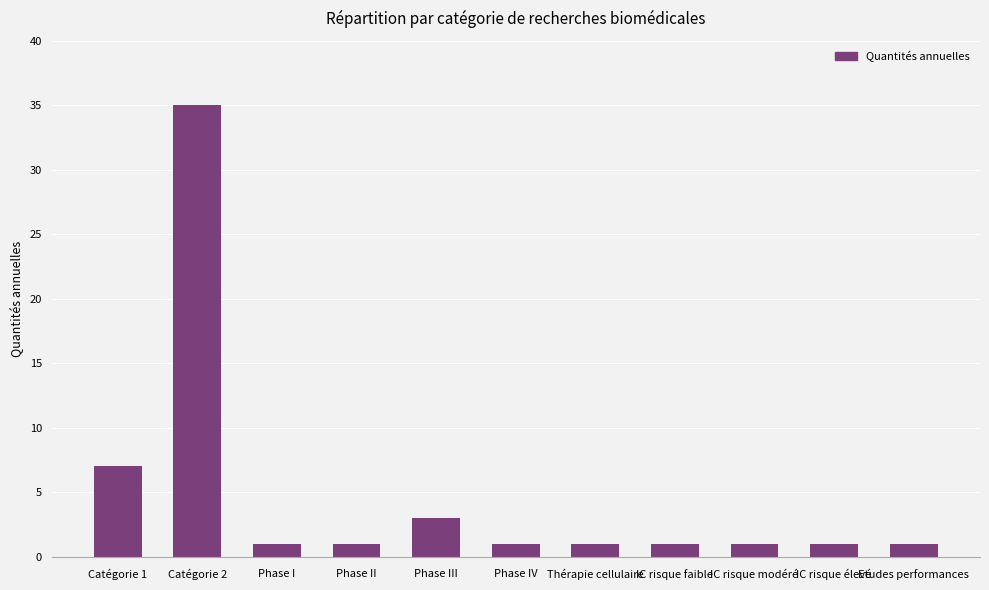

Are the bars horizontal?

No